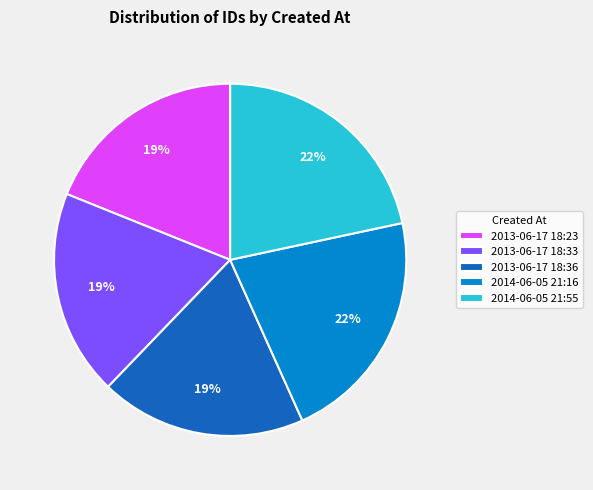

What percentage is the 2013-06-17 18:23 slice, to the nearest percent?

19%